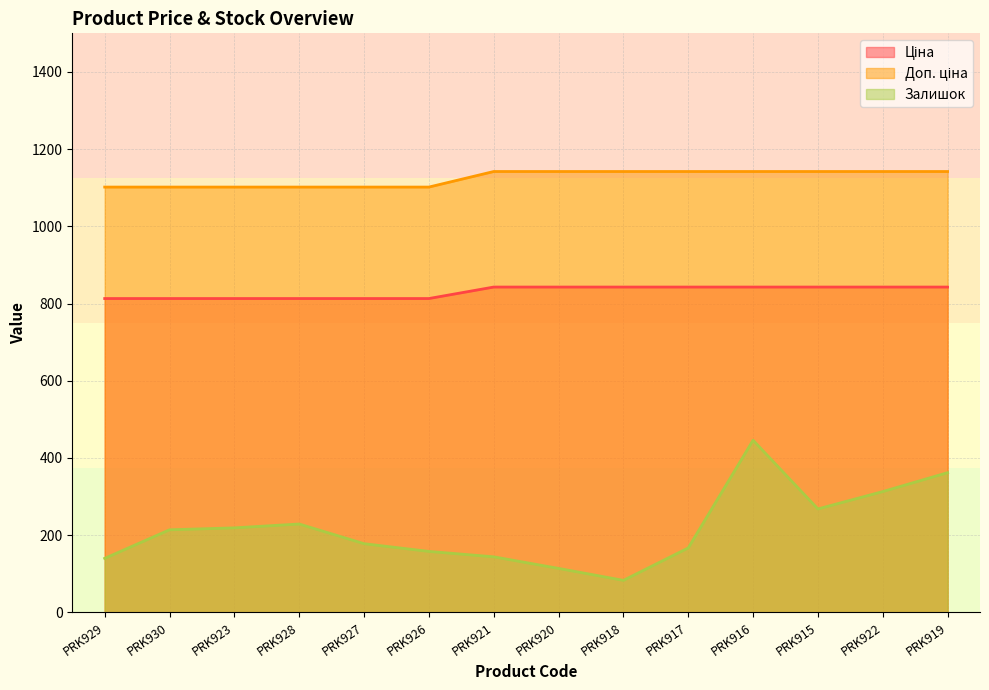

What is the difference between the highest and lowest values at PRK930?

887.8